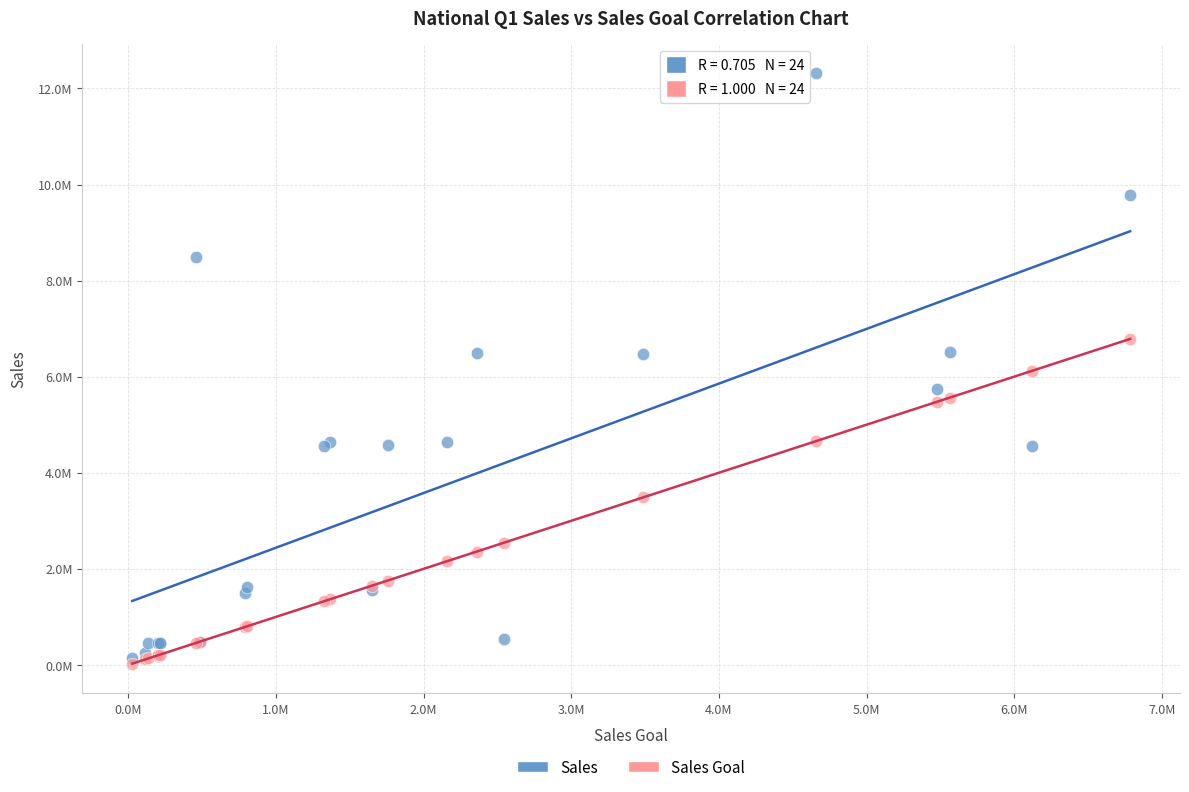

What are all the series names shown in the legend?

Sales, Sales Goal